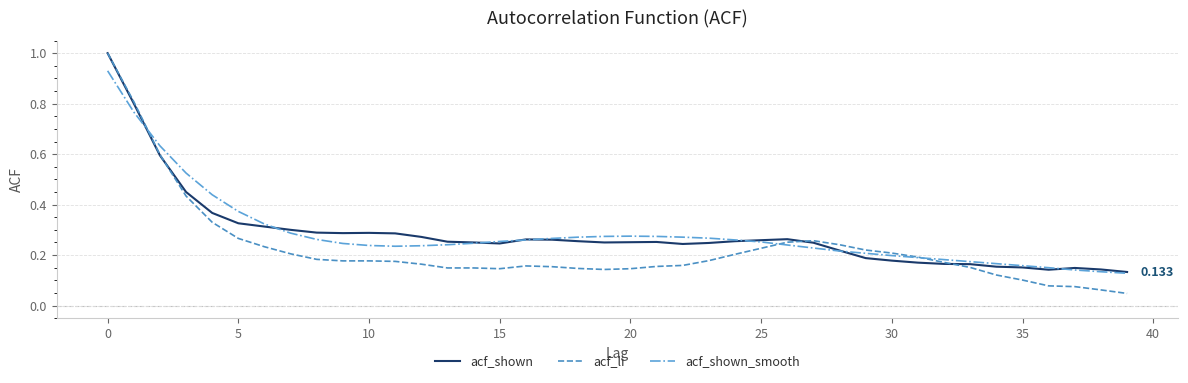

Which series has the largest range (max minus min)?

acf_li